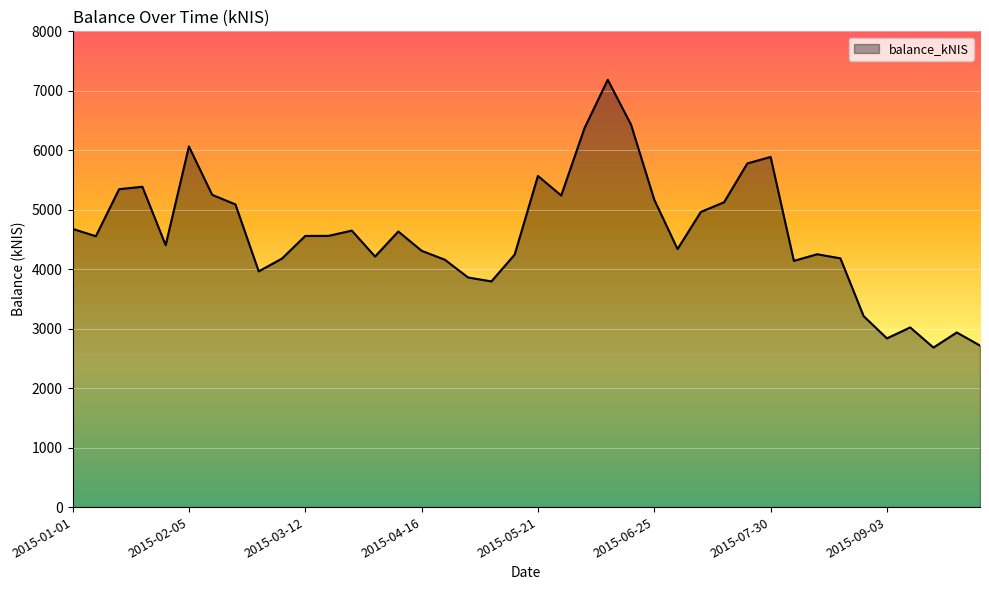

What is the smallest value displayed?

2682.5